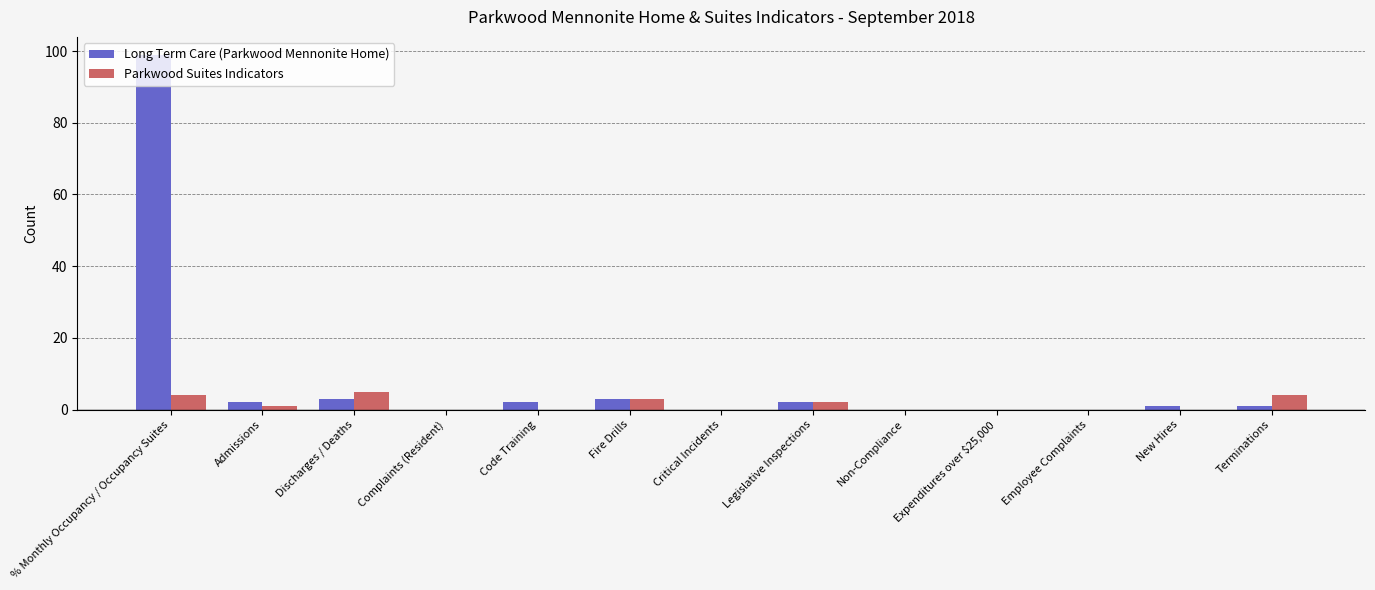

Is it true that Long Term Care (Parkwood Mennonite Home) equals 31 at Critical Incidents?

False